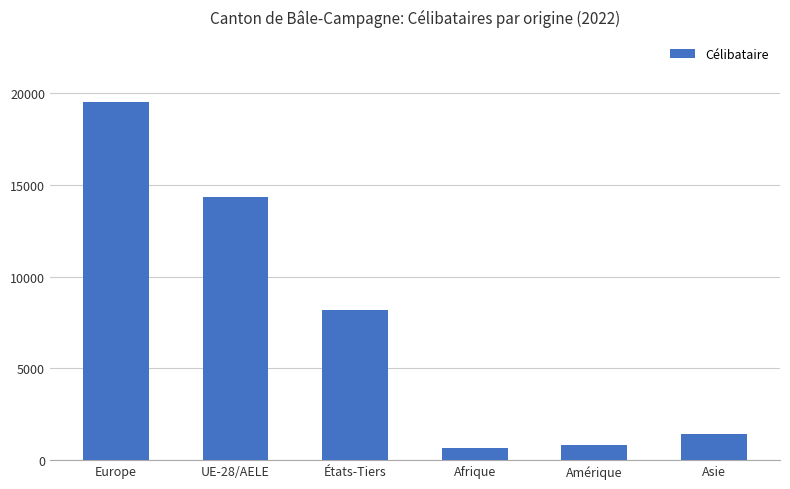

Approximately how many times larger is the value at UE-28/AELE compared to Afrique?

21.4